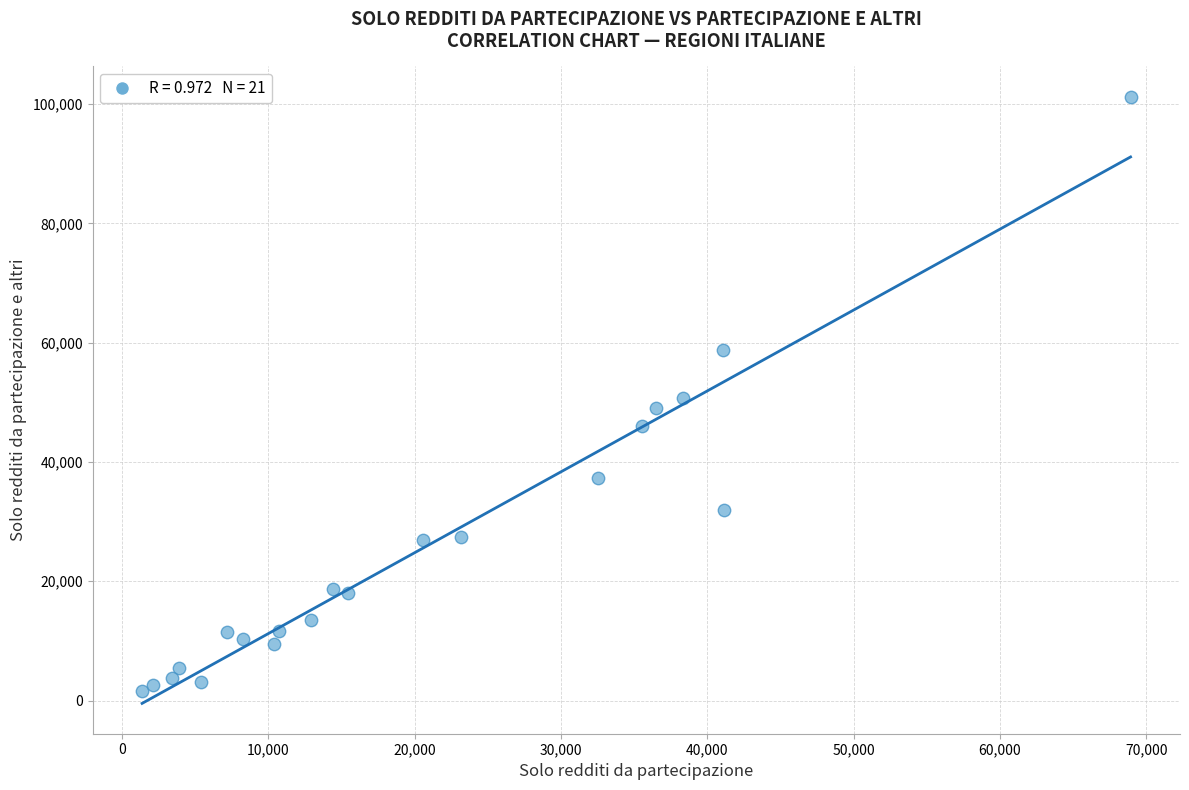

What is the range of X values (max minus min)?

67560